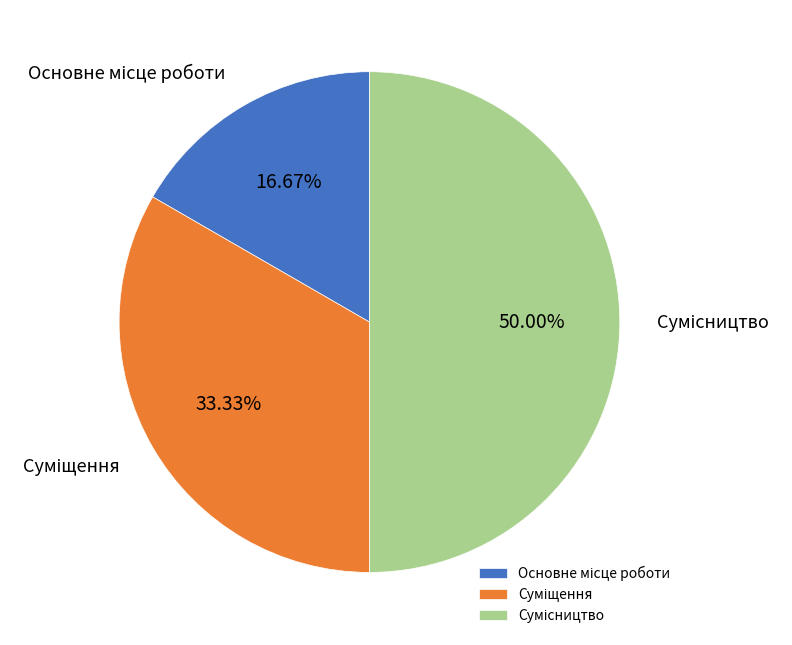

What is the ratio of the value at Основне місце роботи to the value at Сумісництво?

0.3